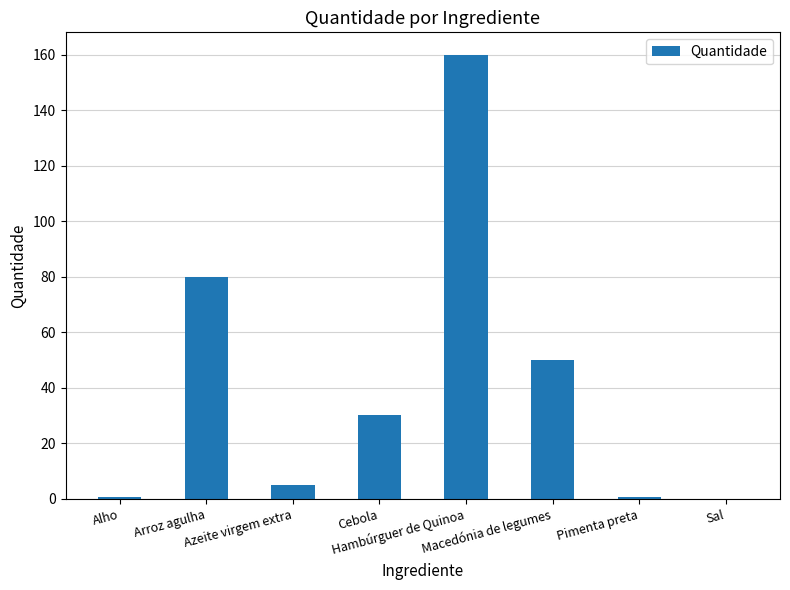

The chart shows a value of 80.0 at Arroz agulha. True or false?

True